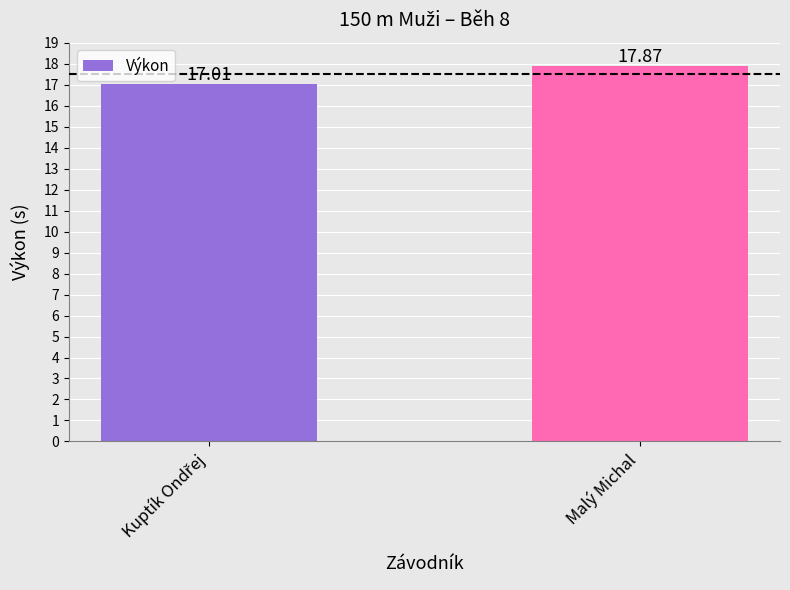

Is it true that the value at Malý Michal is 17.9?

True